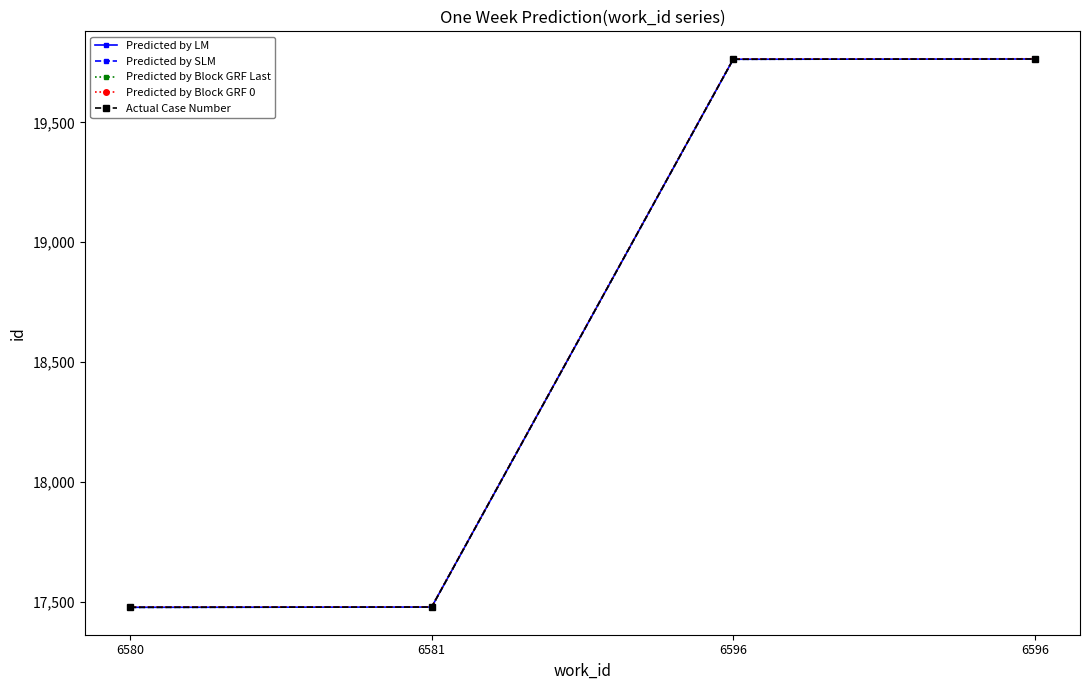

Which series has the largest range (max minus min)?

Predicted by LM